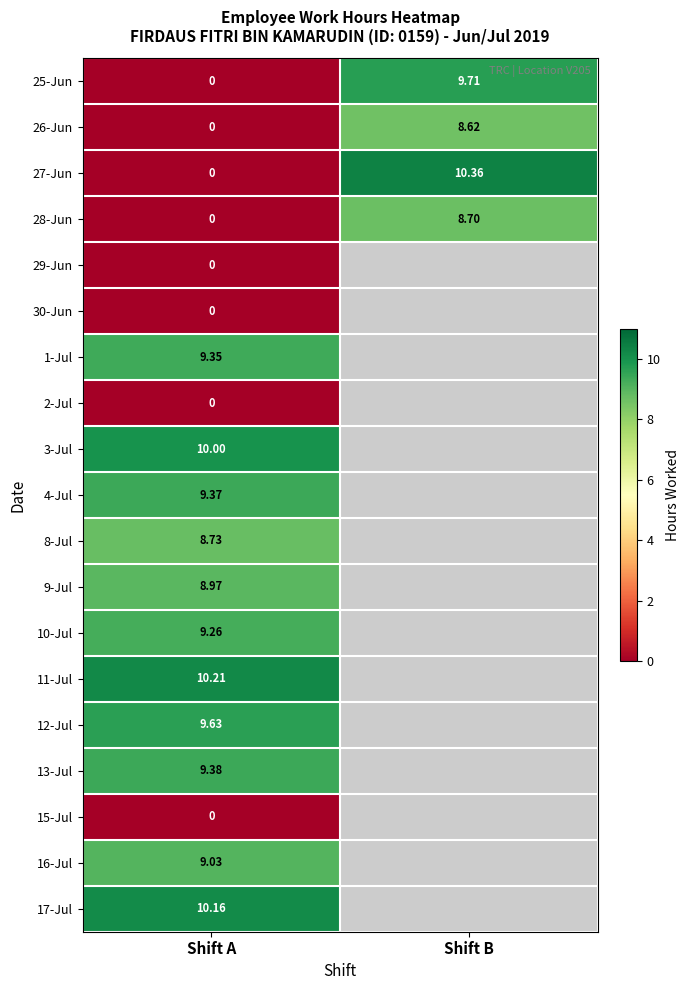

True or false: 27-Jun has a value of -4.0 at Shift A.

False